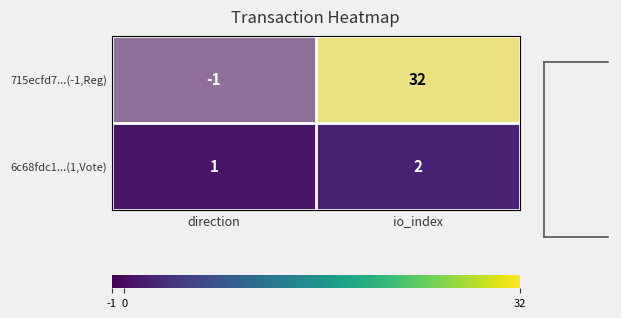

What is the sum of the 715ecfd7...(-1,Reg) values at io_index and direction?

31